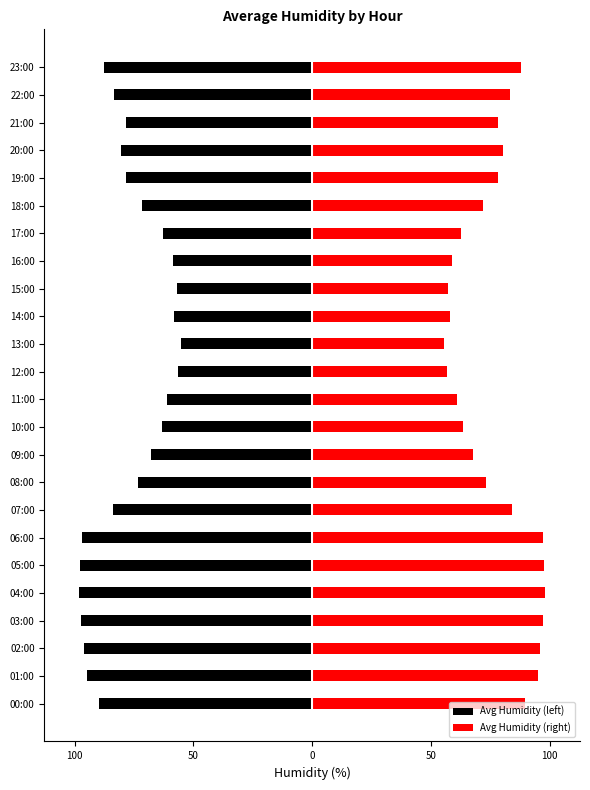

Is it true that Avg Humidity (right) equals 22.9 at 22:00?

False